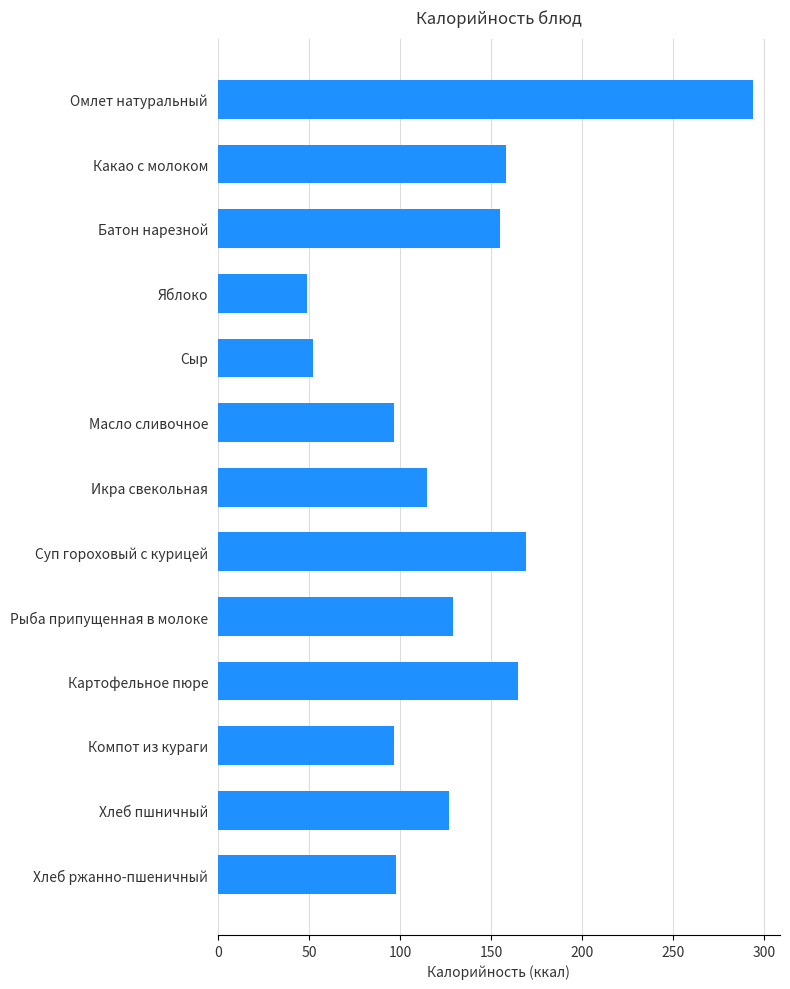

True or false: the data shows 115 at Икра свекольная.

True